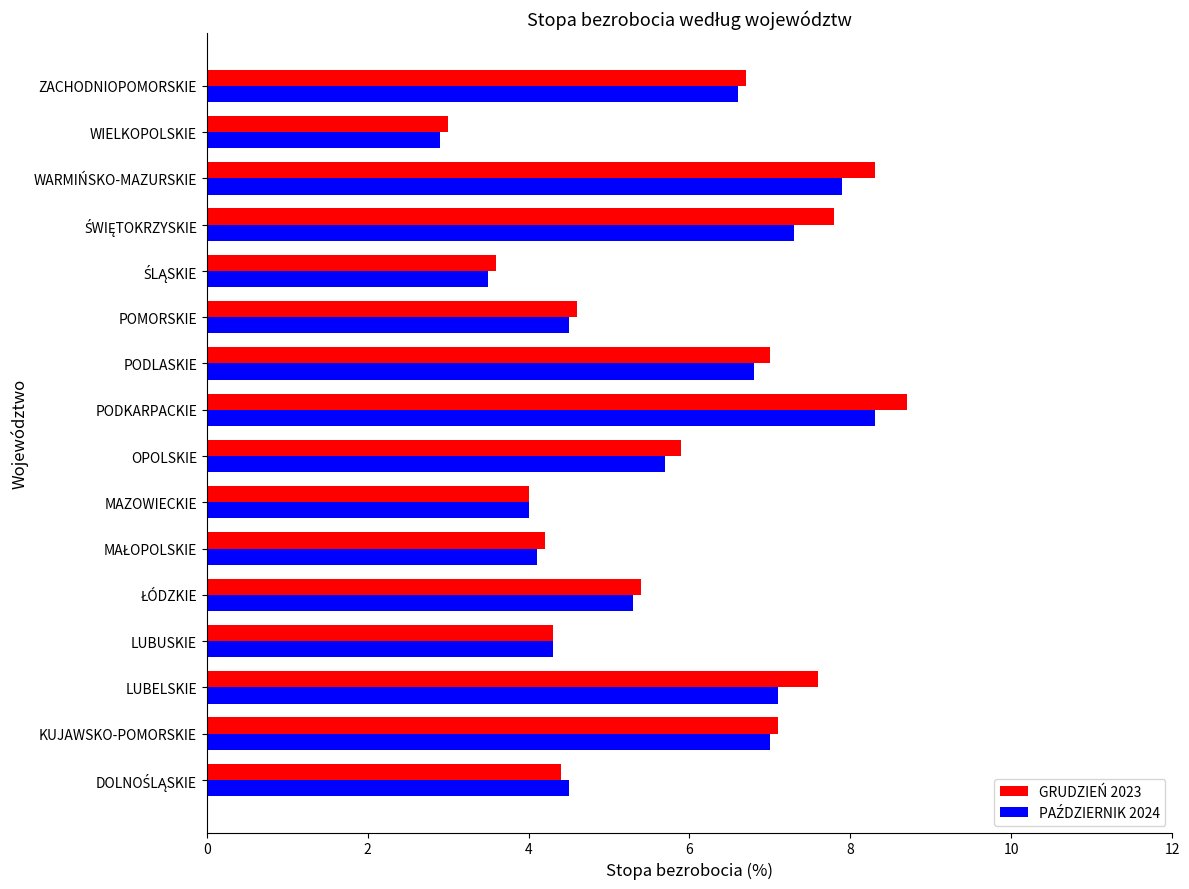

What is the smallest value displayed?

2.9